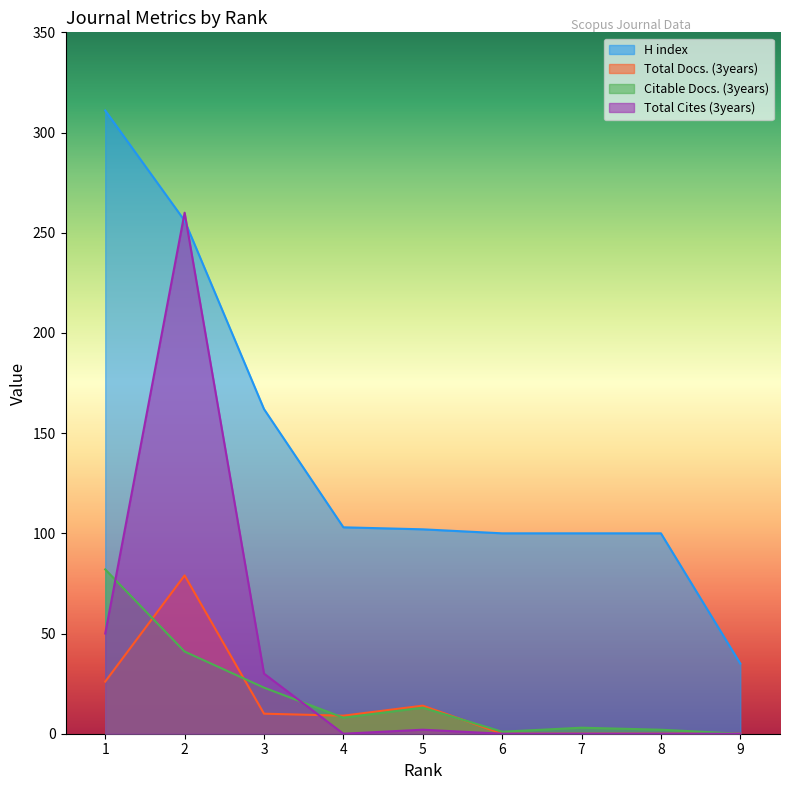

Rank the series at 5 from lowest to highest value.

Total Cites (3years), Citable Docs. (3years), Total Docs. (3years), H index